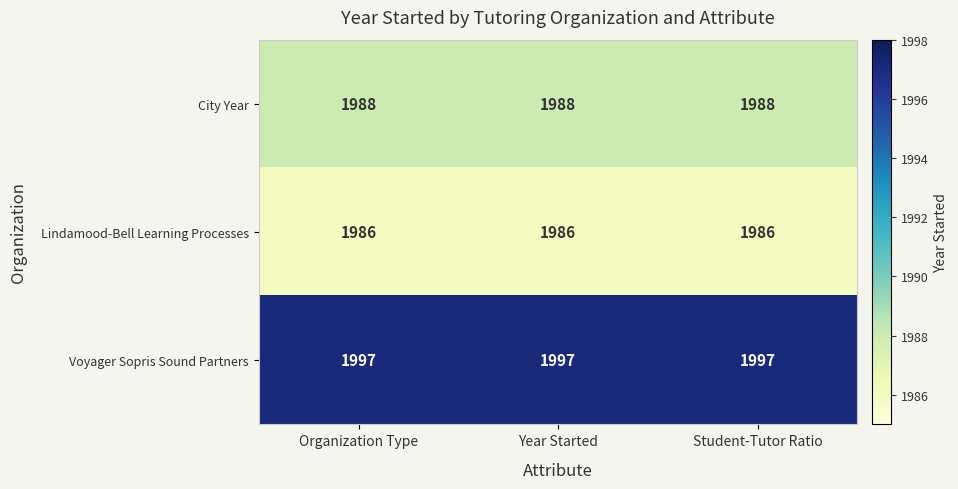

What is the maximum value shown in the chart?

1997